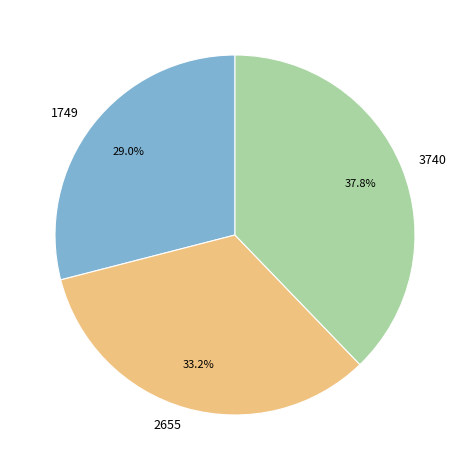

To the nearest percent, what percentage of the pie is 3740?

38%